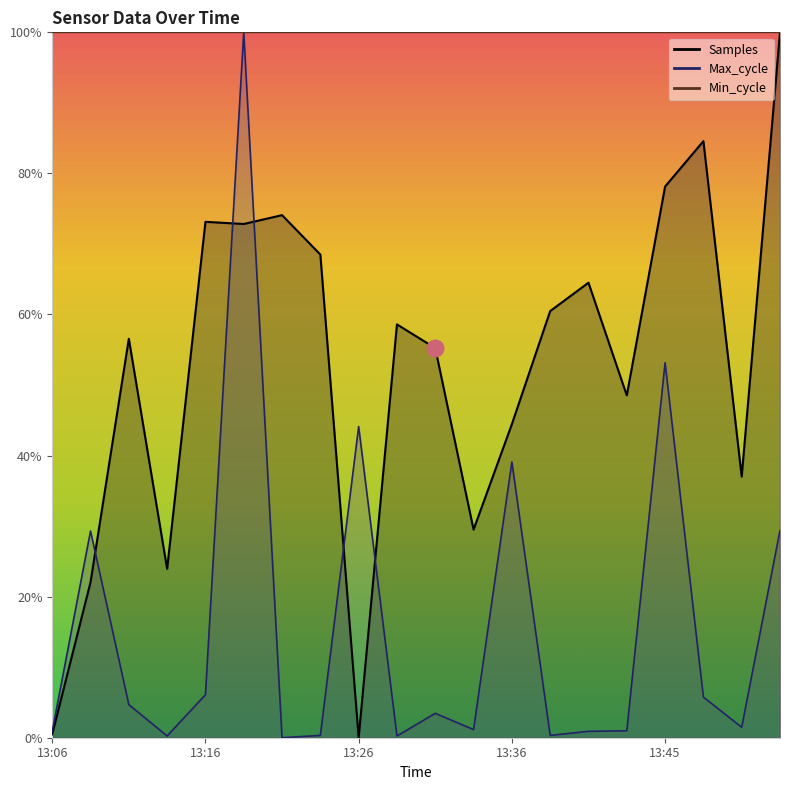

What is the value of the Samples point at the 11th from the left?

0.6